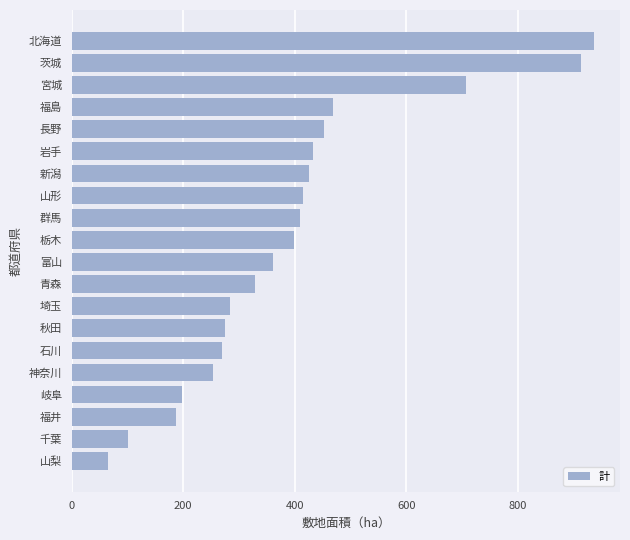

Which category has the highest value across all series?

北海道